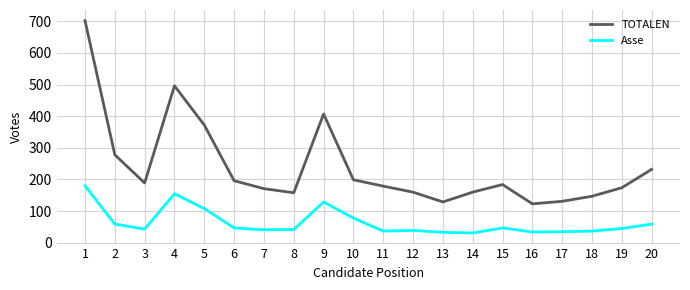

How many lines are shown in the chart?

2